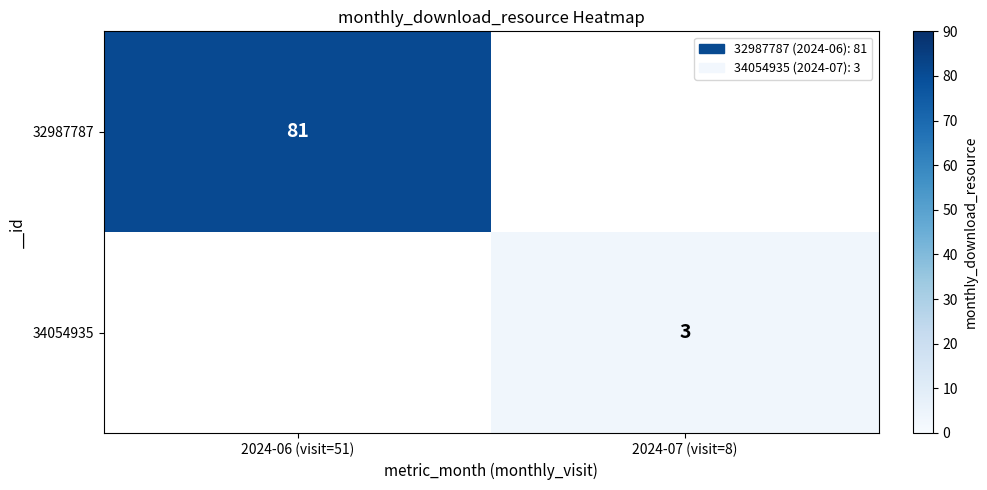

Which category has the lowest value across all series?

2024-07 (visit=8)